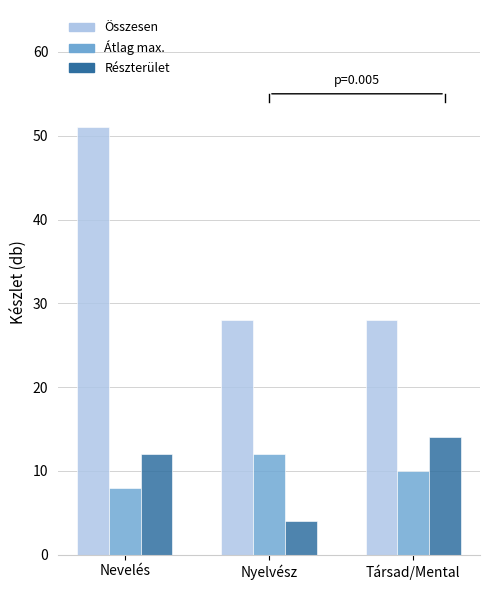

Reading right to left, transcribe all the data shown in this chart.

Összesen: Társad/Mental=28	Nyelvész=28	Nevelés=51
Átlag max.: Társad/Mental=10	Nyelvész=12	Nevelés=8
Részterület: Társad/Mental=14	Nyelvész=4	Nevelés=12